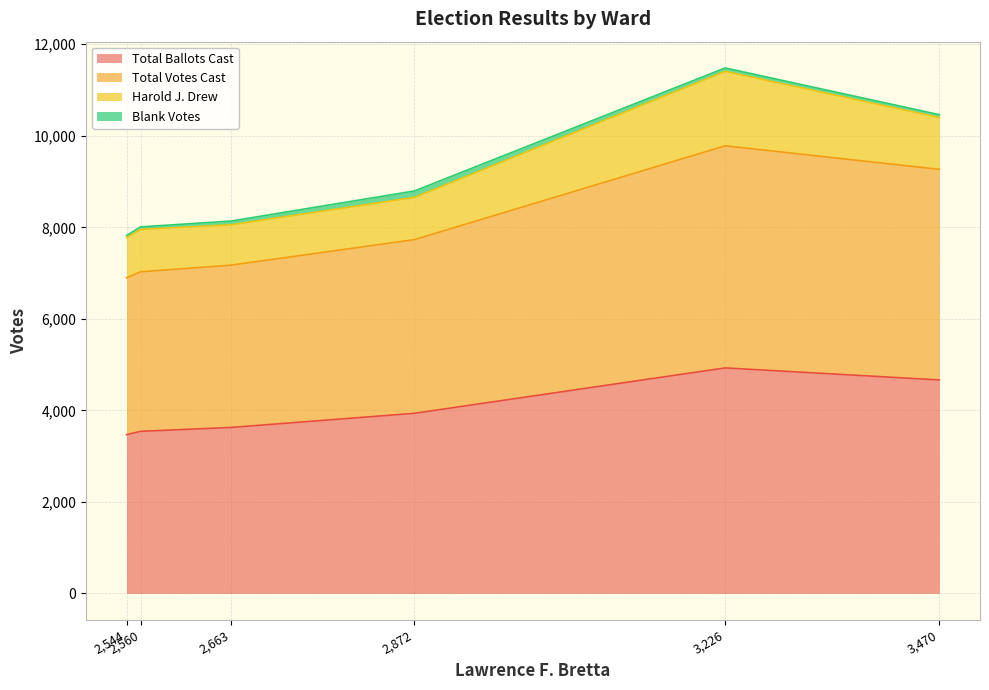

What is the maximum value for Total Ballots Cast?

4928